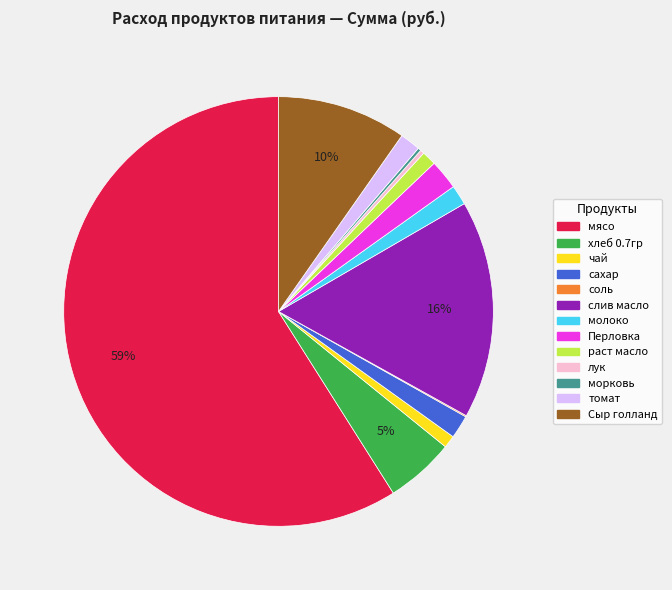

Which has a higher value, сахар or мясо?

мясо